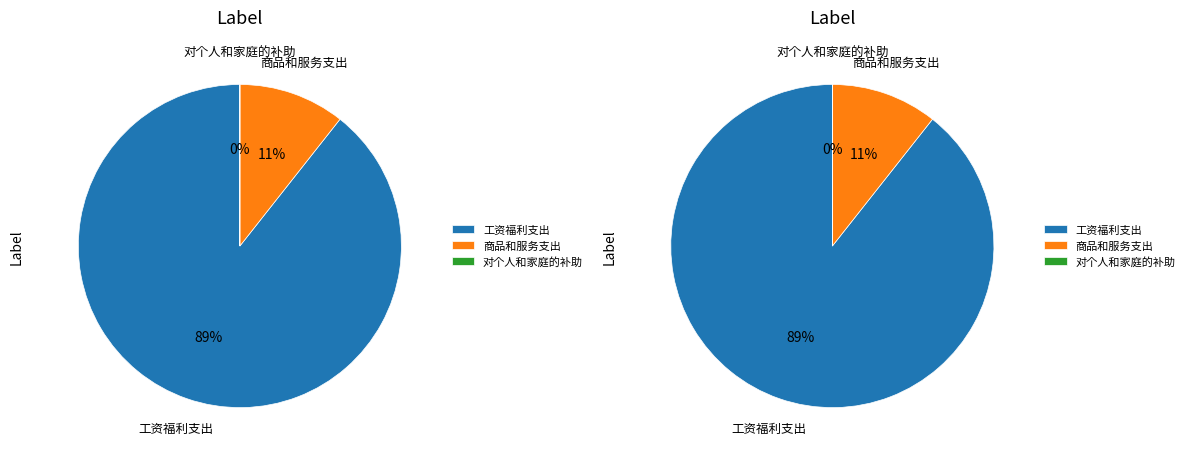

How many slices are in this pie chart?

3